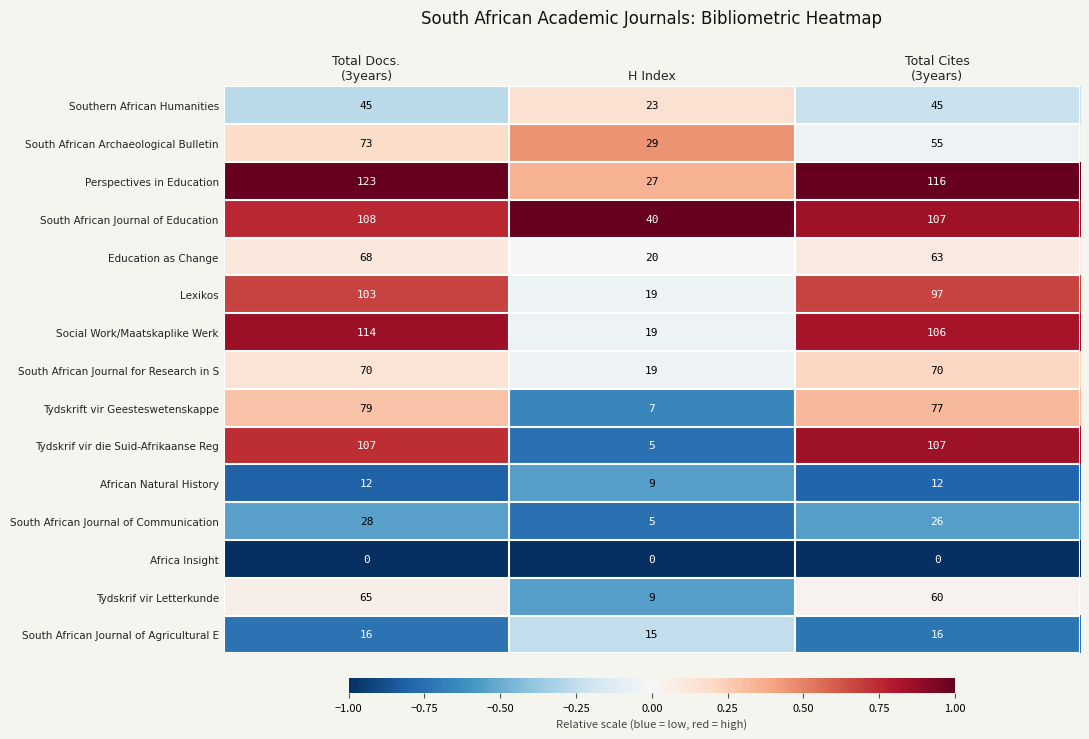

Count the number of categories in the chart.

3